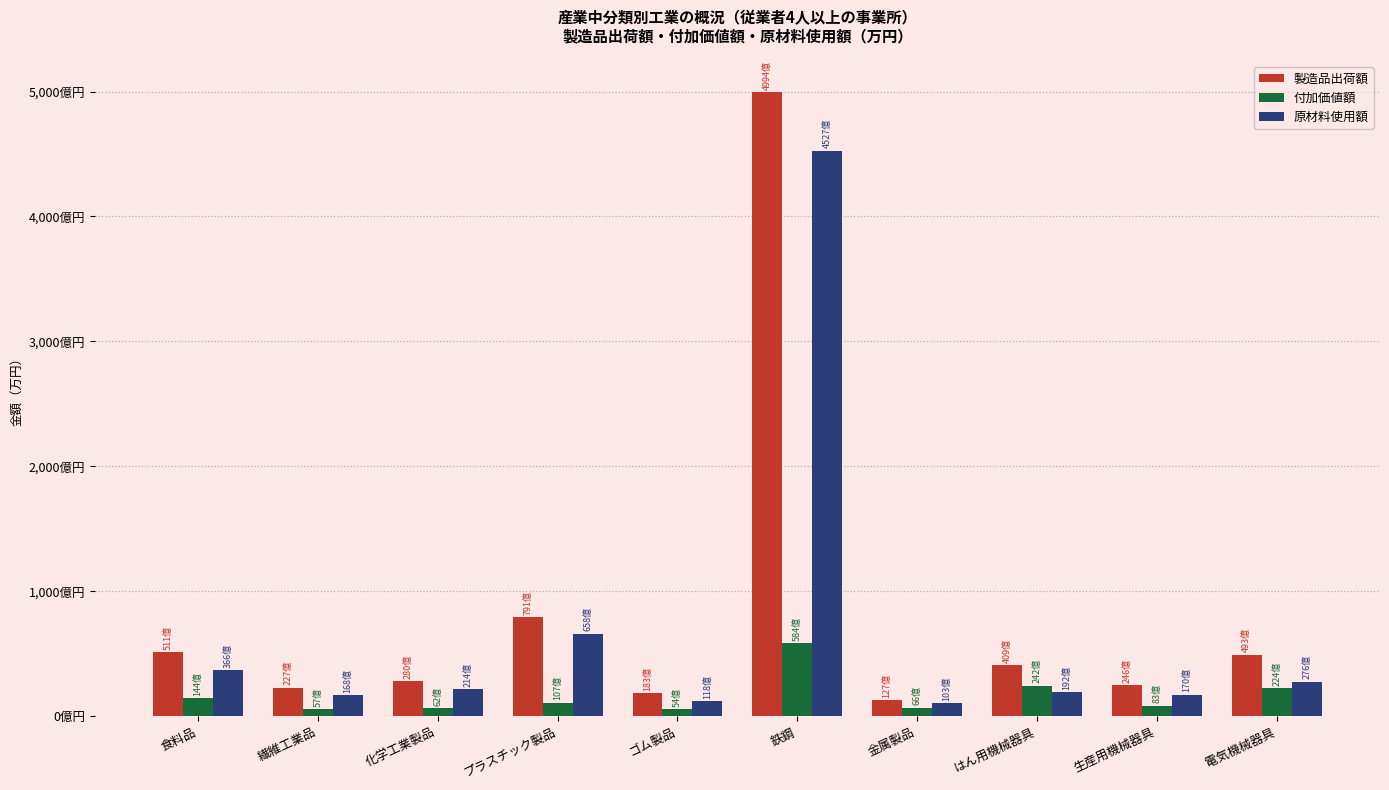

What are all the series names shown in the legend?

製造品出荷額, 付加価値額, 原材料使用額